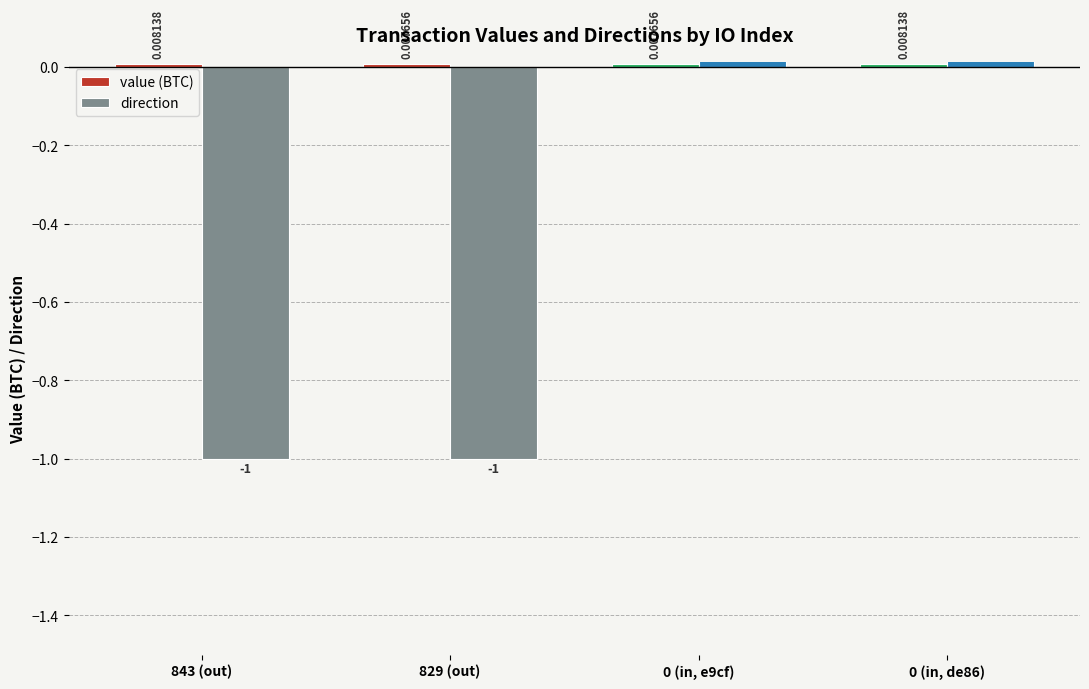

Rank the series at 843 (out) from lowest to highest value.

direction, value (BTC)